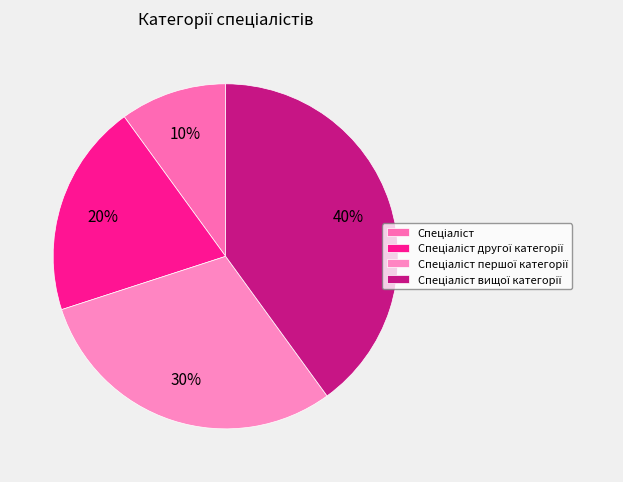

Is there any slice that represents more than half of the pie?

No